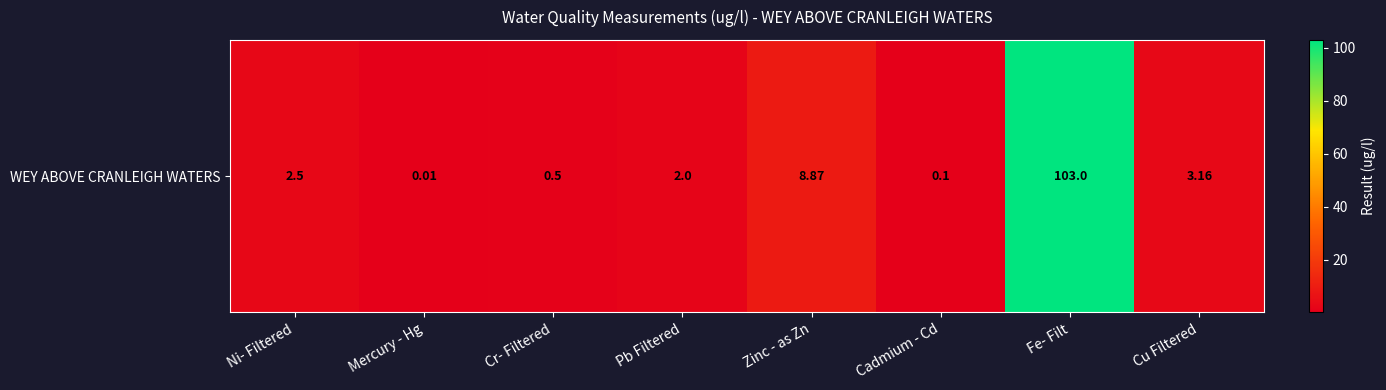

Which category has the lowest value across all series?

Mercury - Hg